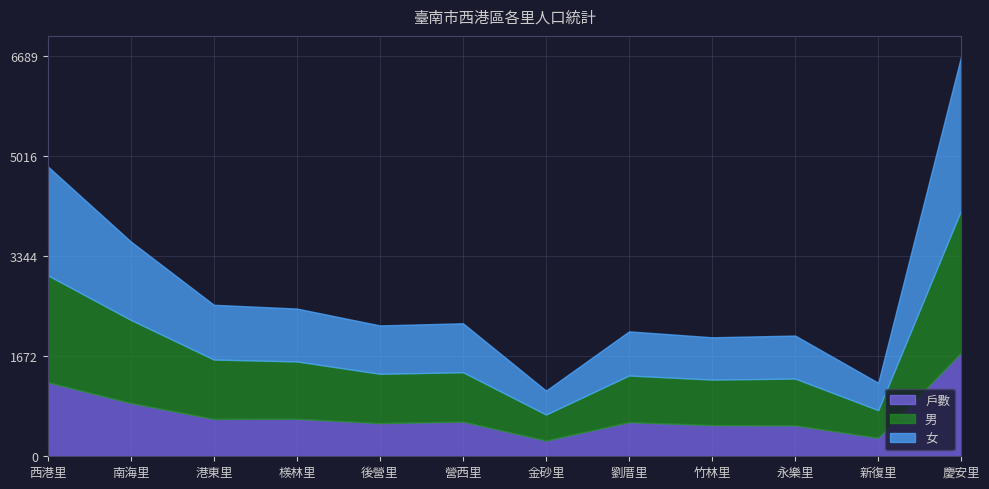

What is the smallest value displayed?

263